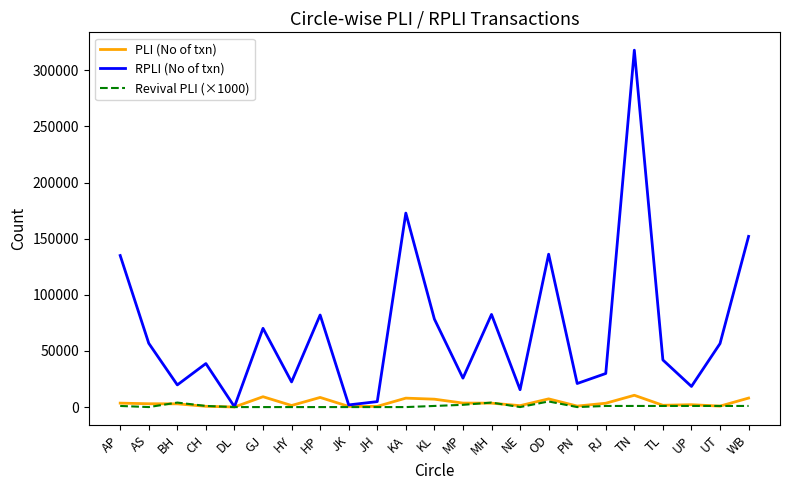

What is the sum of all PLI (No of txn) values?

88611